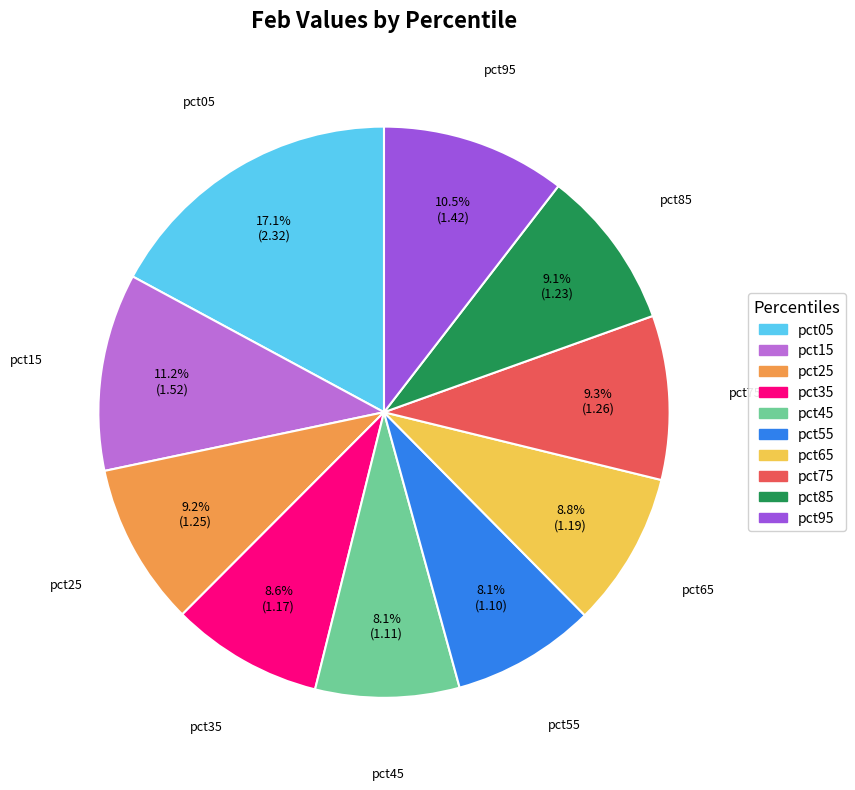

Does pct45 account for over 50% of the chart?

No